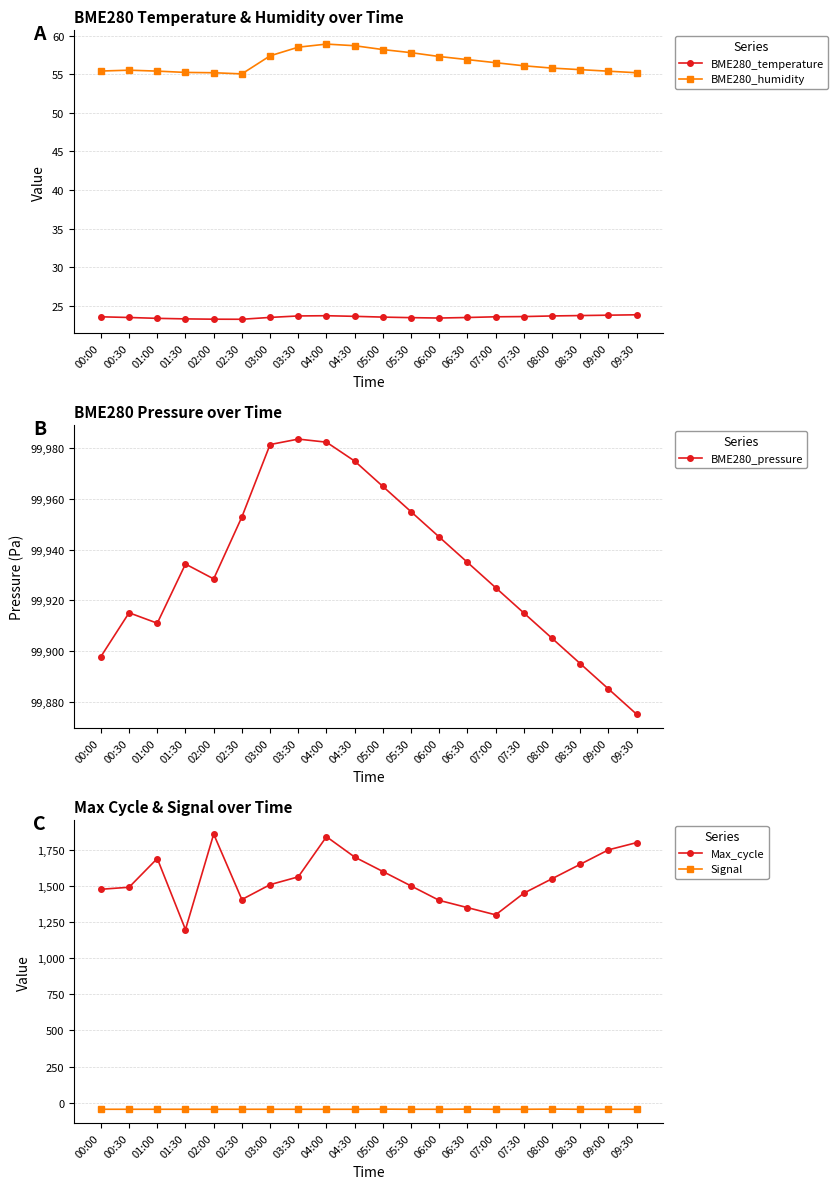

What is the difference between the Max_cycle values at 02:00 and 00:30?

368